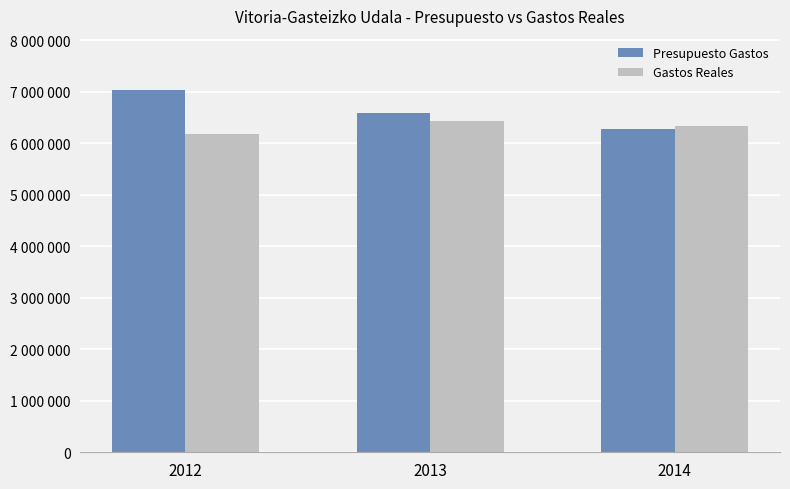

What is the value of the Gastos Reales bar at the 1st from the left?

6172698.0